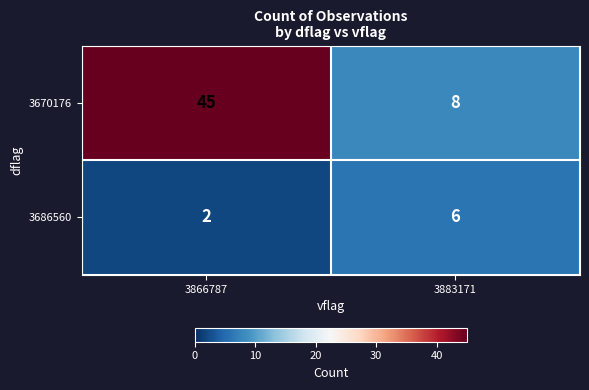

Which series changed the most between 3866787 and 3883171?

3670176